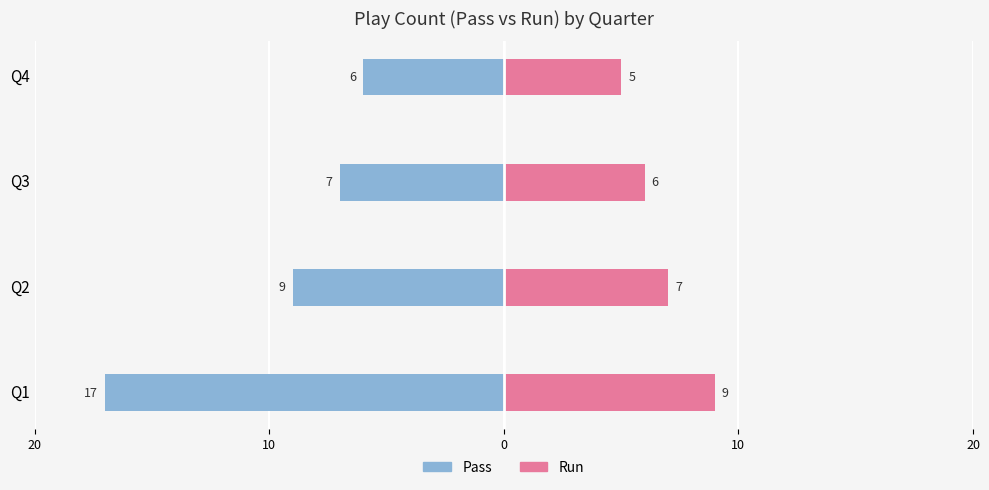

Which series has the largest range (max minus min)?

pass